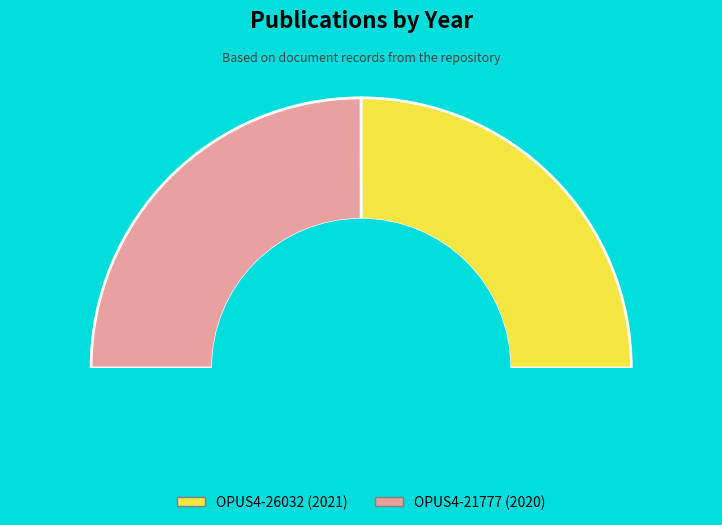

True or false: OPUS4-21777 accounts for 50% of the total.

True